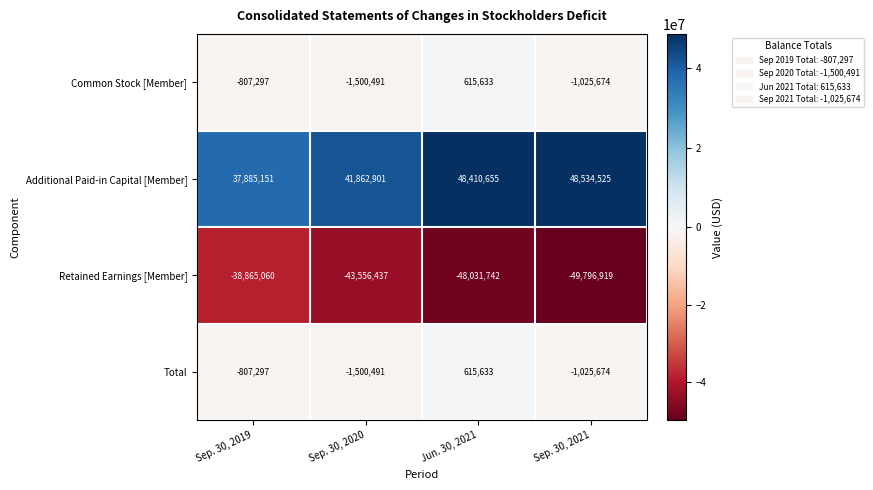

What is the difference between the second highest and minimum values in the Common Stock [Member] series?

693194